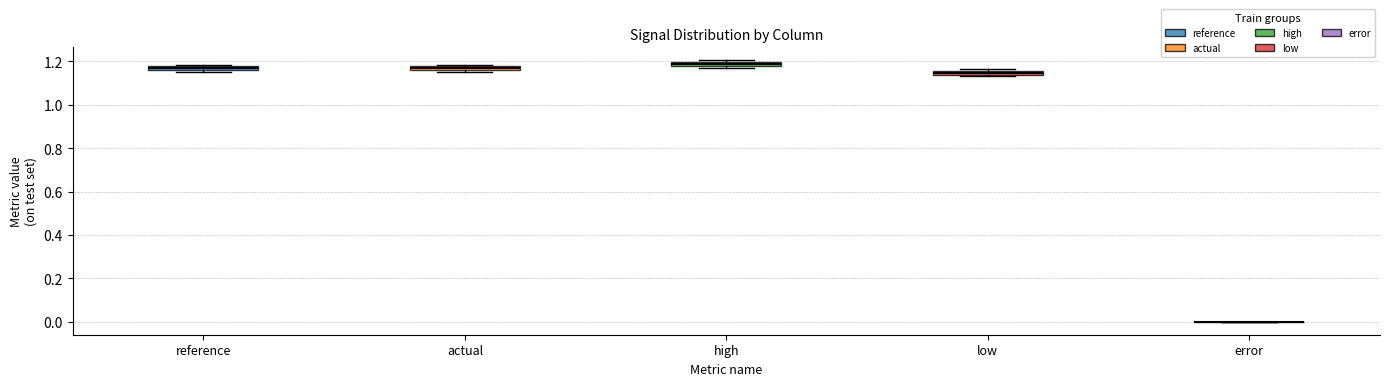

Where is the upper edge of the box for reference on the y-axis? The values are not printed on the chart, so give them approximately, as read against the axis.

1.18